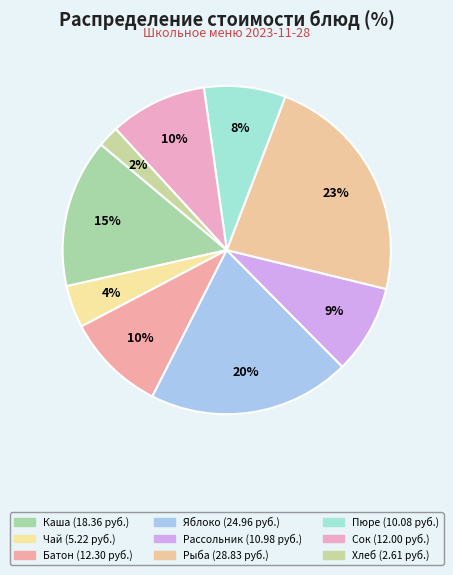

Rank the categories by value from lowest to highest.

Хлеб ржаной, Чай с лимоном, Пюре картофельное, Рассольник Ленинградский, Сок, Батон с маслом, Каша молочная Дружба, Яблоко, Рыба жареная